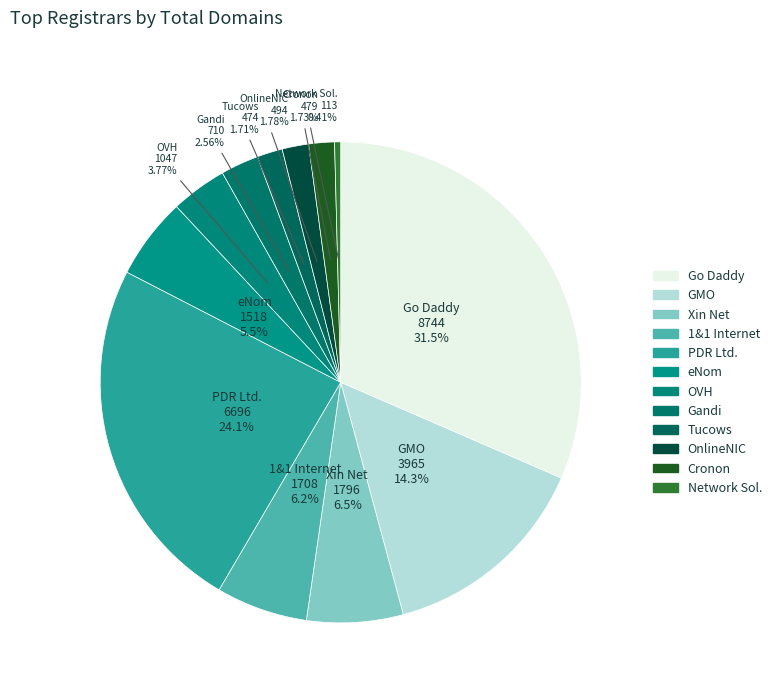

Count the number of slices in the pie.

12